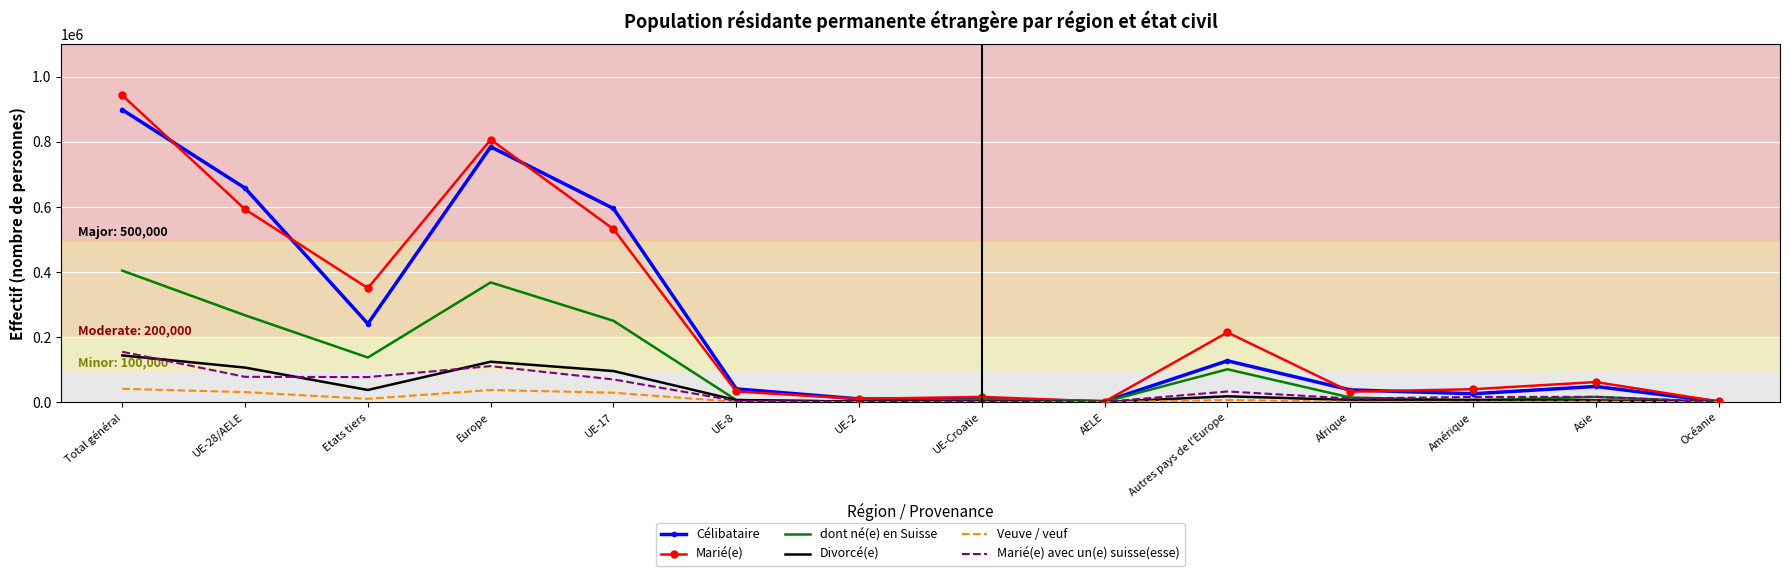

Read the Divorcé(e) value at Europe.

124265